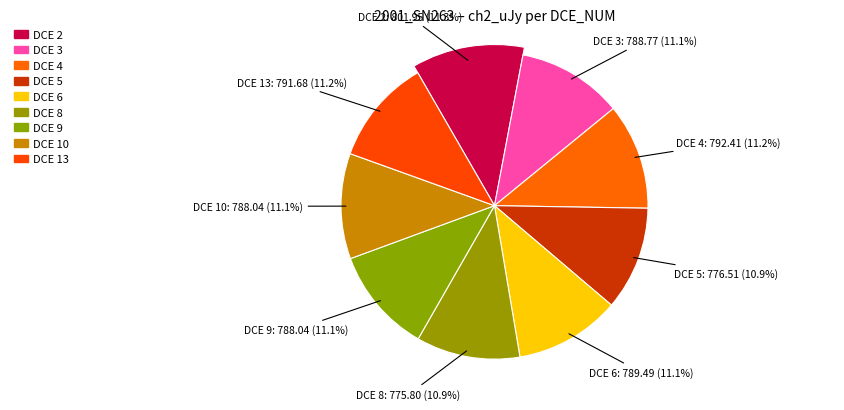

To the nearest percent, what portion does 9 represent?

11%